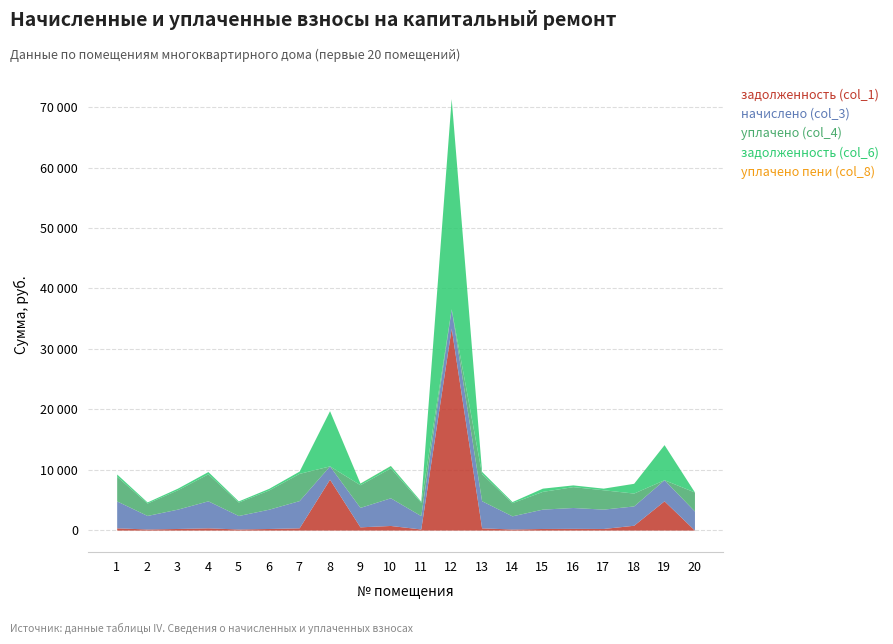

What is the highest value of the уплачено пени (col_8) series?

11.7